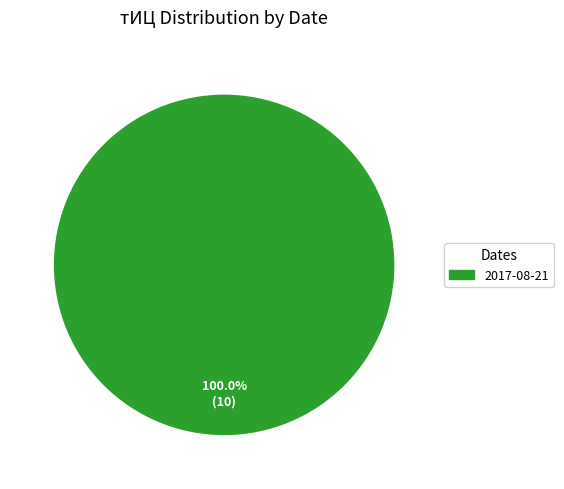

Is there any slice that represents more than half of the pie?

Yes